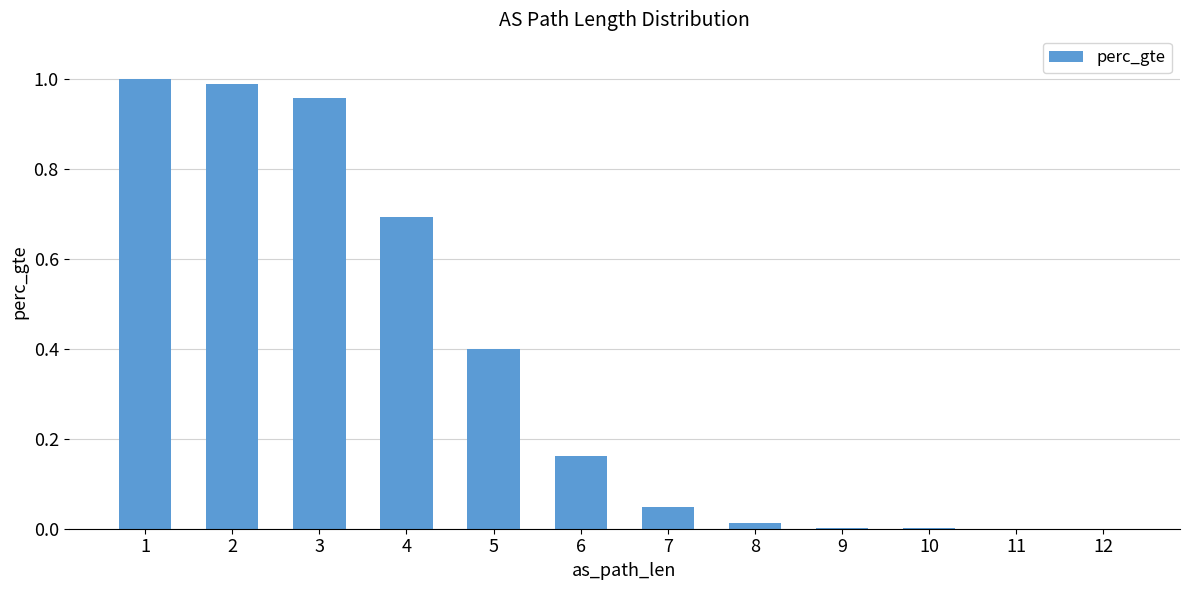

What is the sum of all values?

4.3